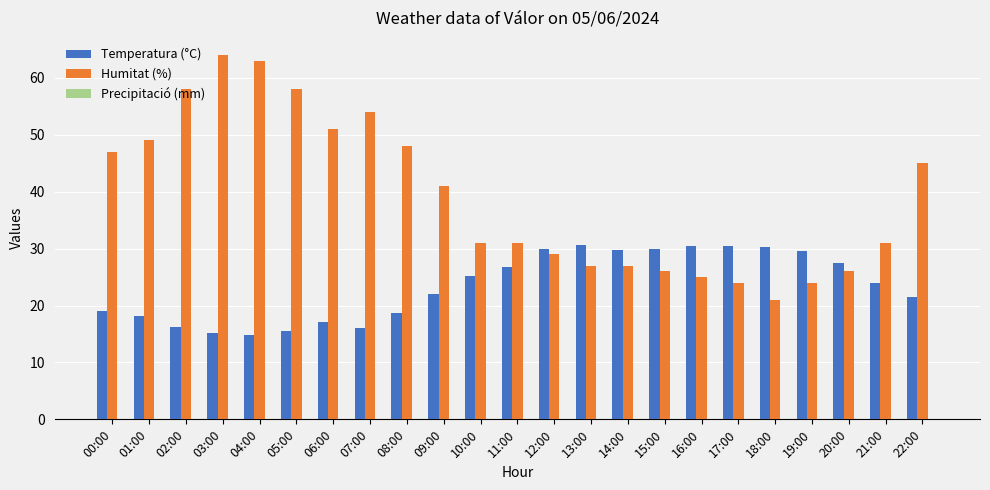

True or false: Temperatura (°C) has a value of 24.0 at 21:00.

True